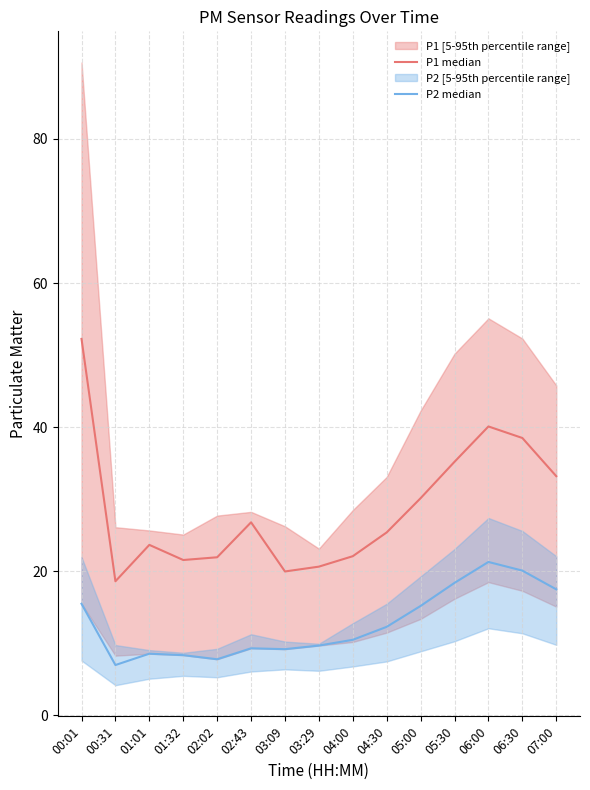

How many lines are shown in the chart?

2